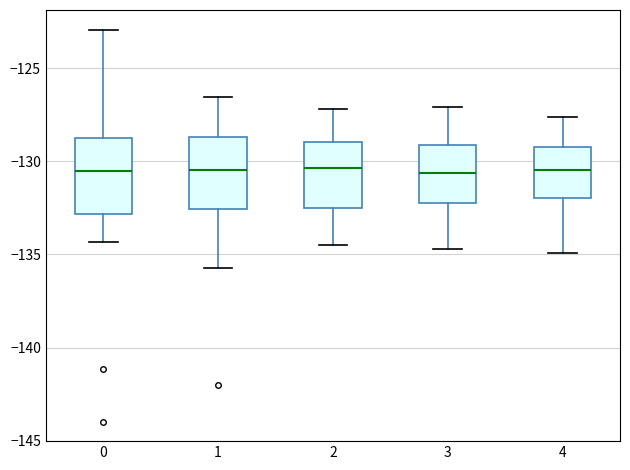

Reading left to right, transcribe this box plot: for each box, give where its median line is, the range the box spans, and where its two whiskers end, as read against the y-axis. The values are not printed on the chart, so give them approximately, as read against the axis.

0: median -130.5, box -133.0 to -128.5, whiskers -134.5 to -123.0
1: median -130.5, box -132.5 to -128.5, whiskers -136.0 to -126.5
2: median -130.5, box -132.5 to -129.0, whiskers -134.5 to -127.0
3: median -130.5, box -132.0 to -129.0, whiskers -134.5 to -127.0
4: median -130.5, box -132.0 to -129.0, whiskers -135.0 to -127.5